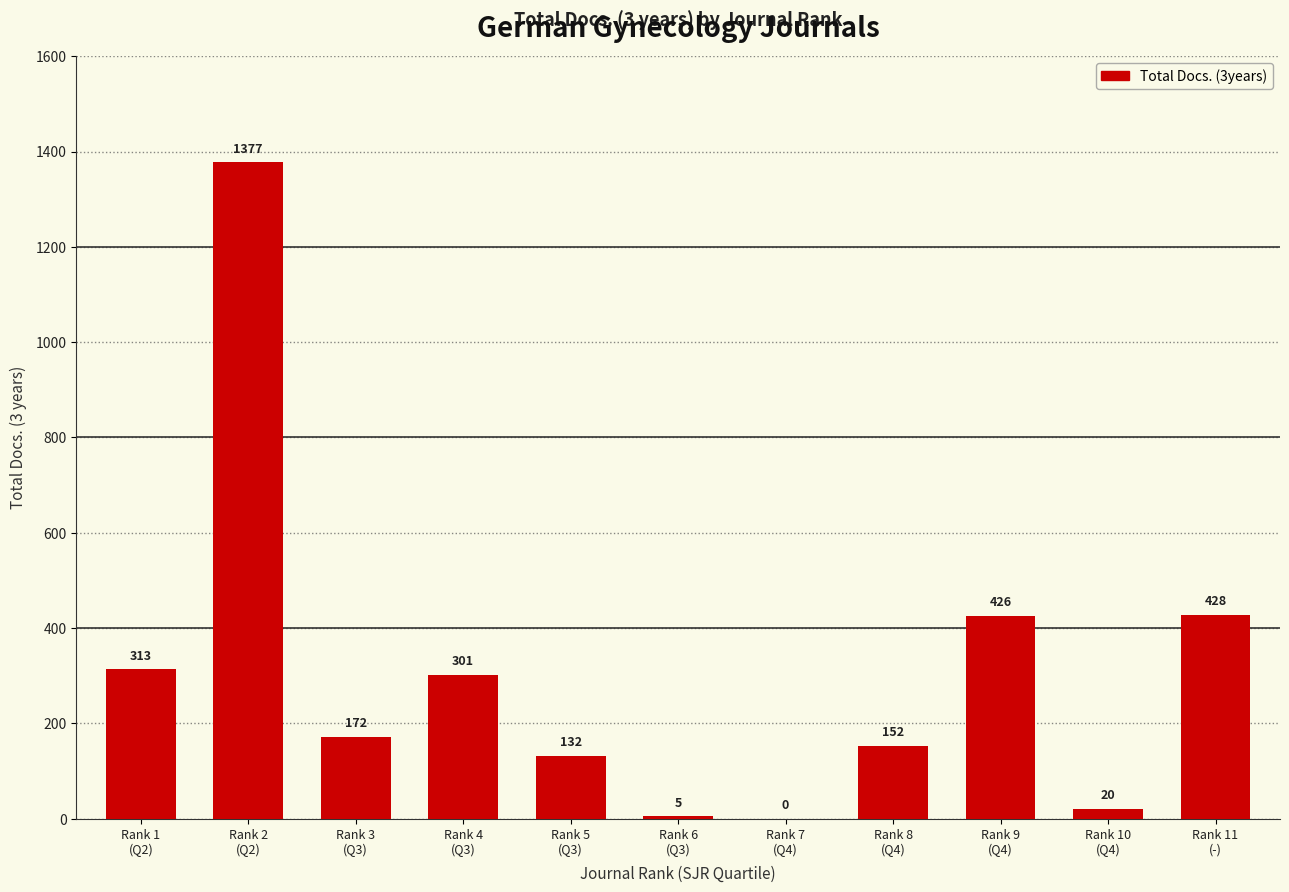

What is the change in value from Rank 3
(Q3) to Rank 8
(Q4)?

-20